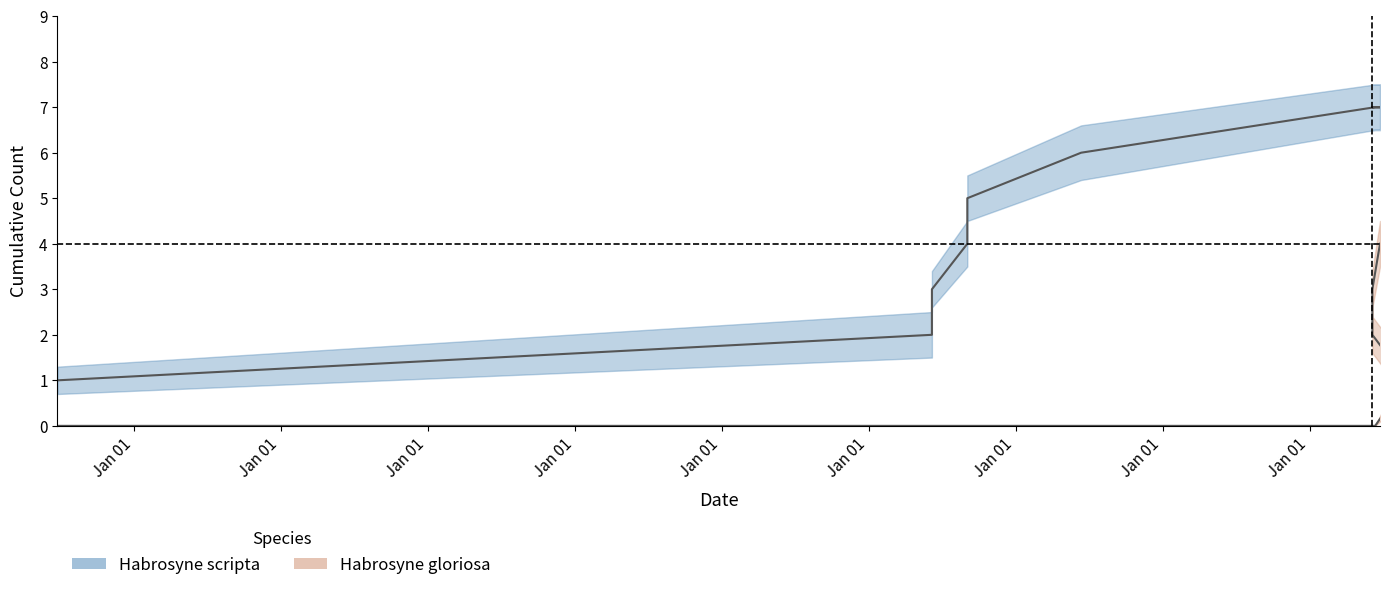

Which category has the lowest value in the Habrosyne gloriosa series?

Jan 01